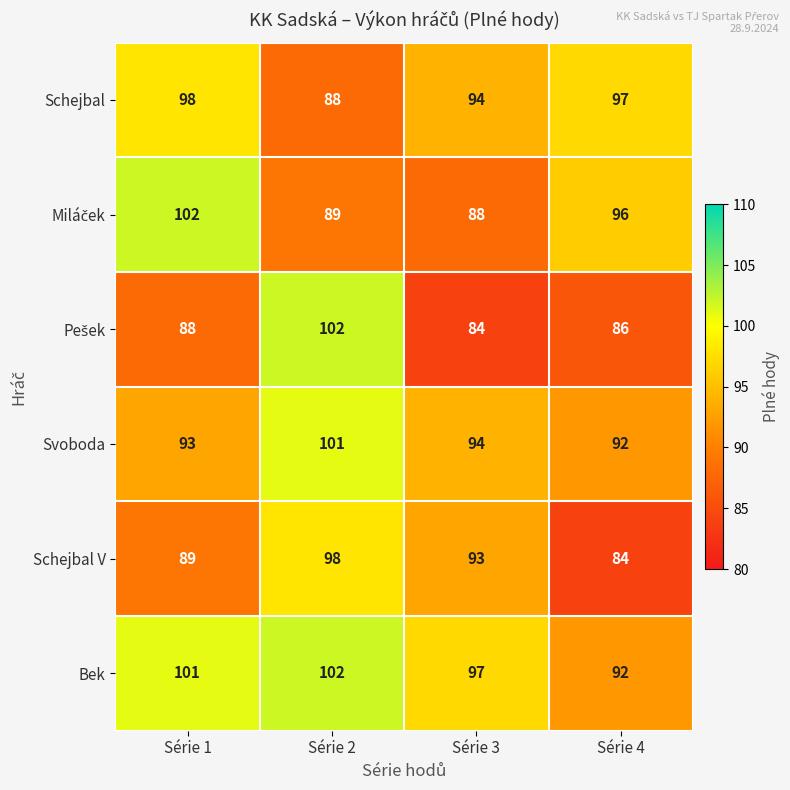

At which category is the sum across all series the highest?

Série 2